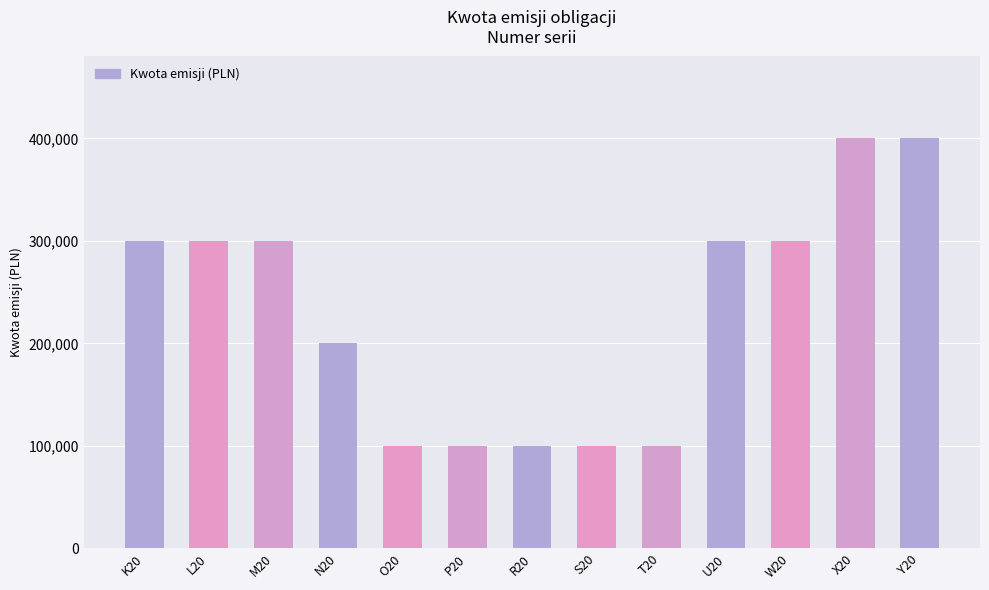

Which has a higher value, O20 or N20?

N20